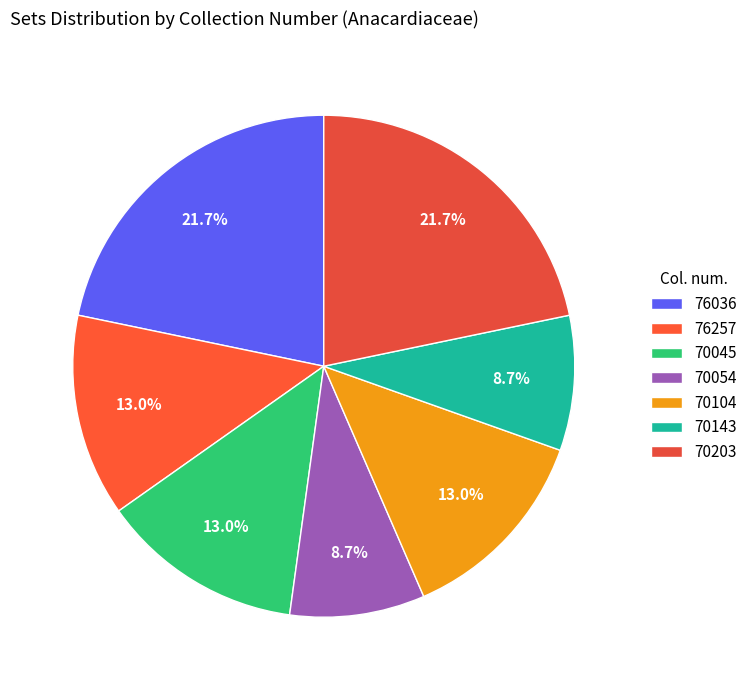

To the nearest percent, what is the difference between the 70054 and 70203 slice percentages?

13%